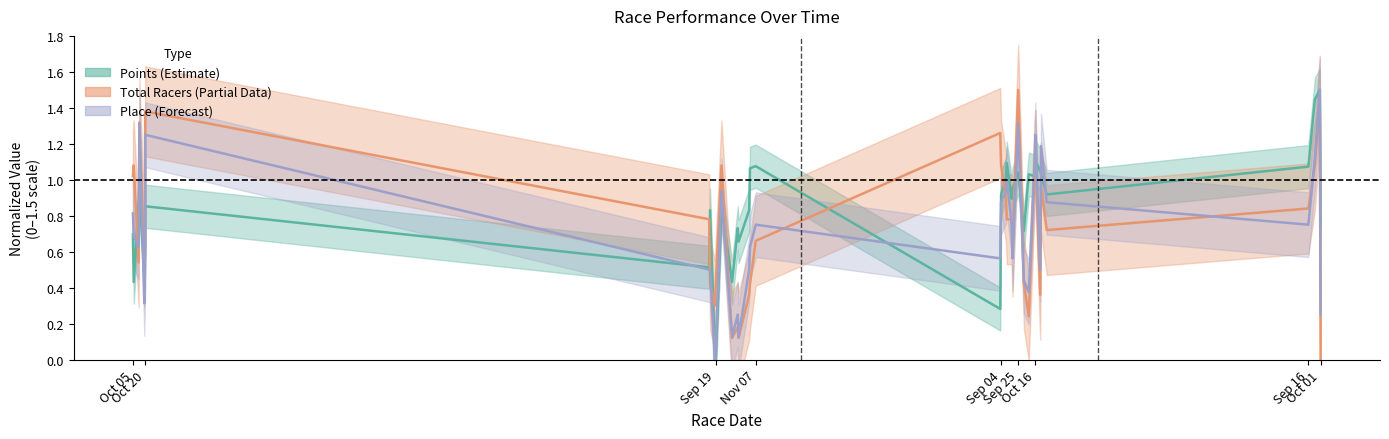

Between which two adjacent categories do Points and Place first intersect?

2019-10-6 and 2019-10-12